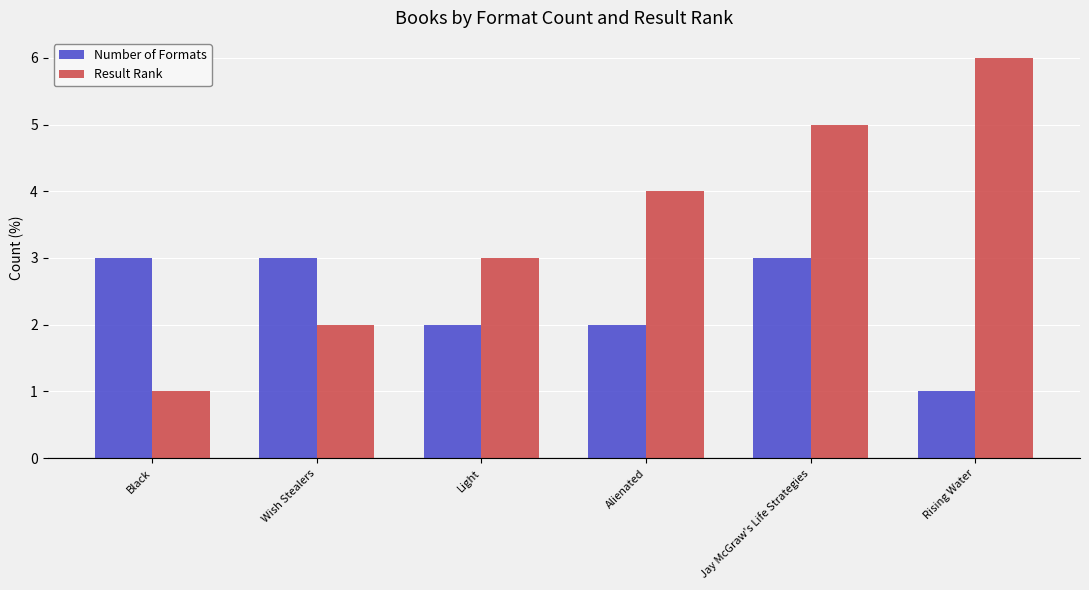

Which category has the lowest value in the Number of Formats series?

Rising Water